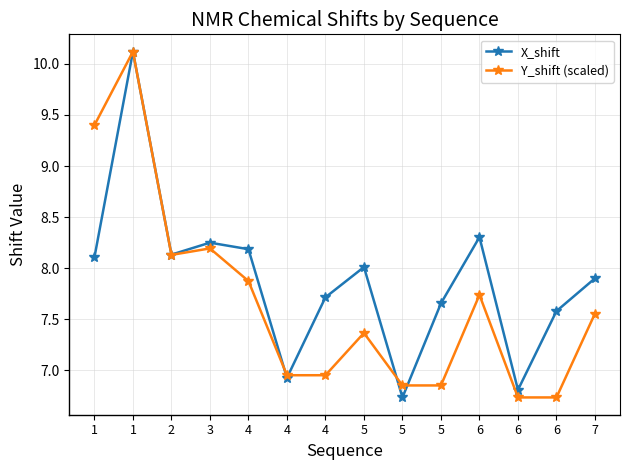

How many values in the X_shift series exceed 8?

7